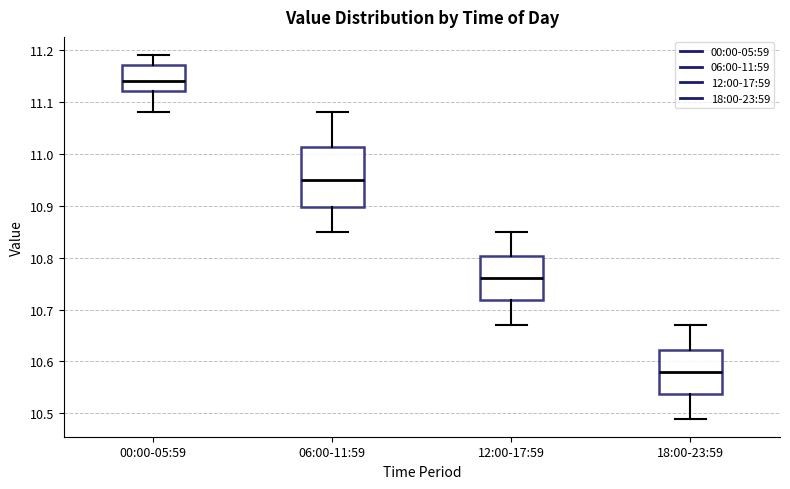

Where is the upper edge of the box for 12:00-17:59 on the y-axis? The values are not printed on the chart, so give them approximately, as read against the axis.

10.80